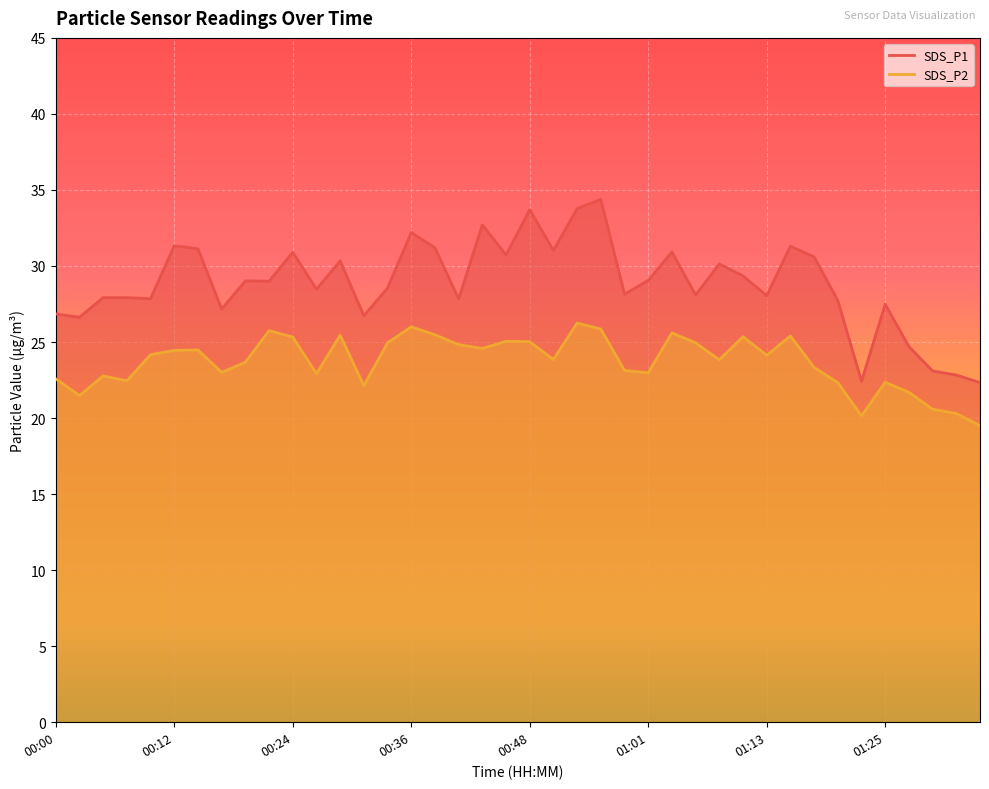

True or false: SDS_P1 has a value of 28.5 at 00:26.

True